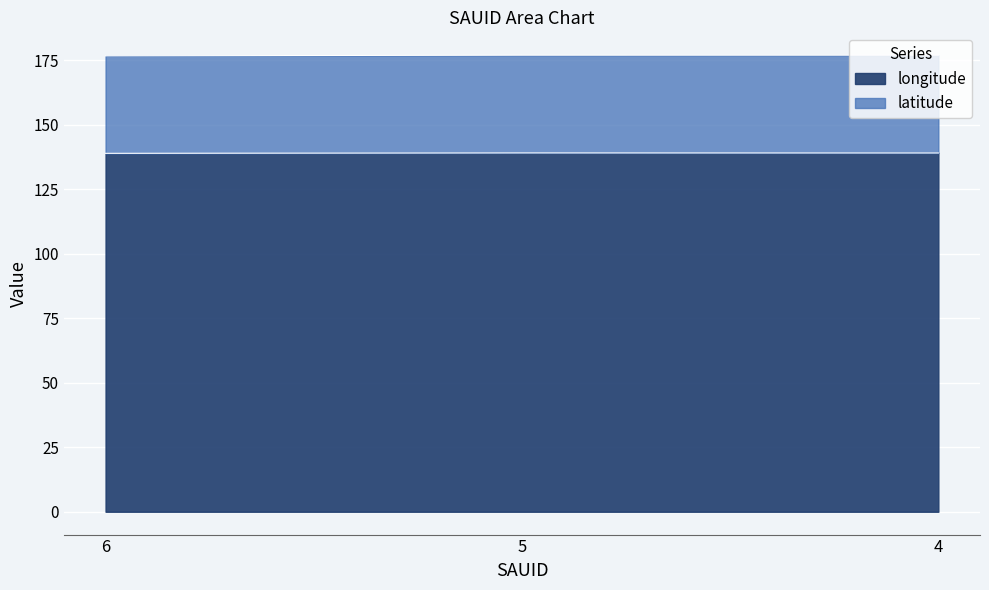

Where is the data nearest to the value 139?

4